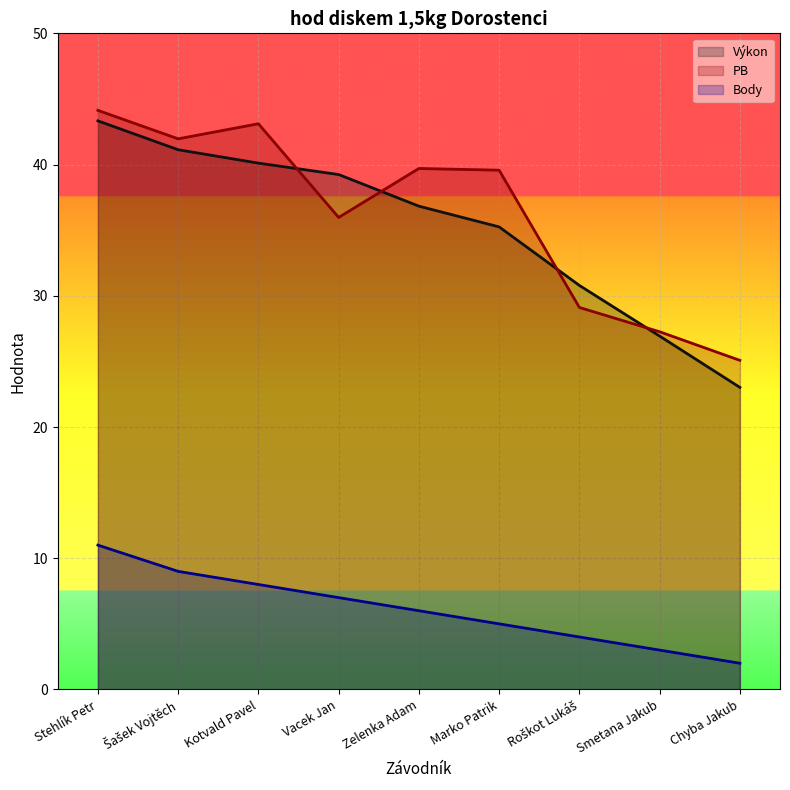

True or false: Body has more than 0 points higher than both neighbors.

False